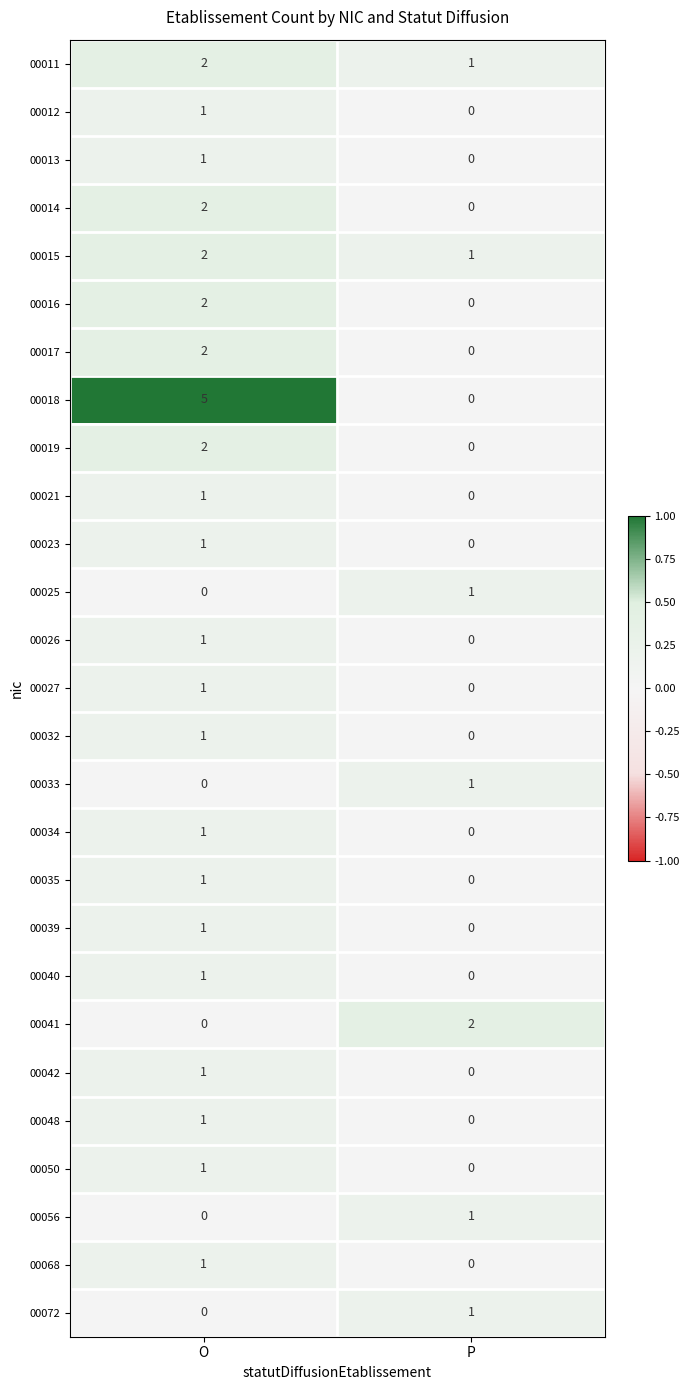

Which series changed the most between O and P?

00018